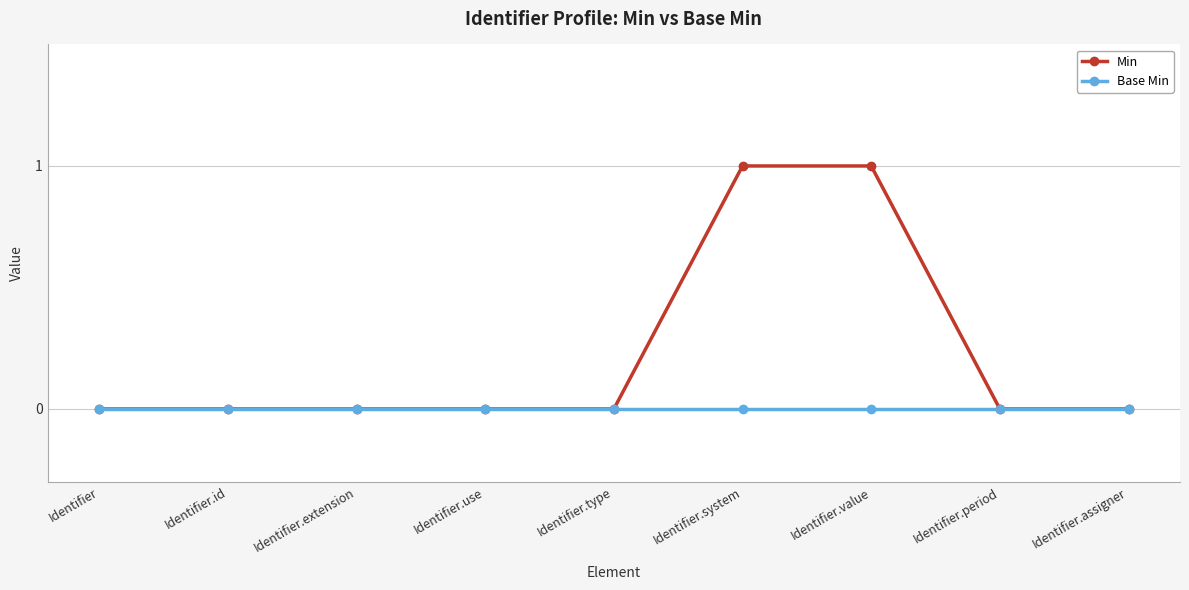

What is the maximum value shown in the chart?

1